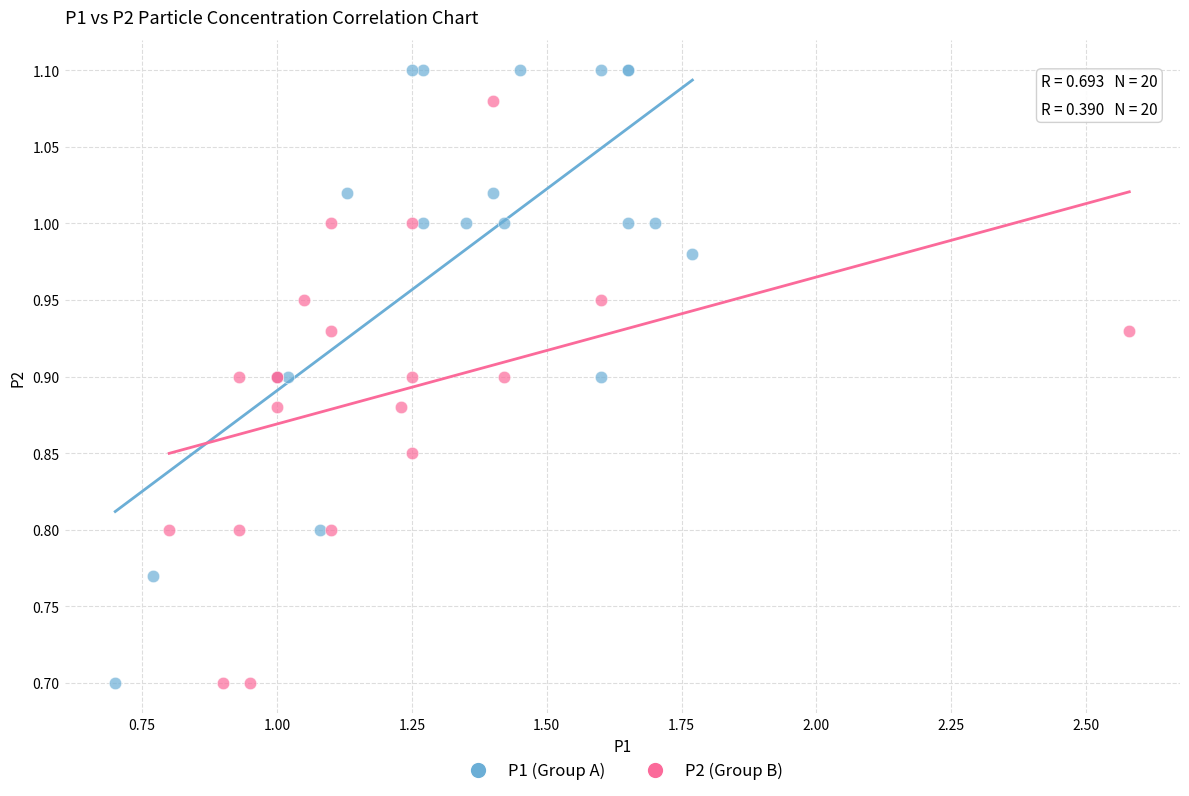

What are all the series names shown in the legend?

P1 (Group A), P2 (Group B)